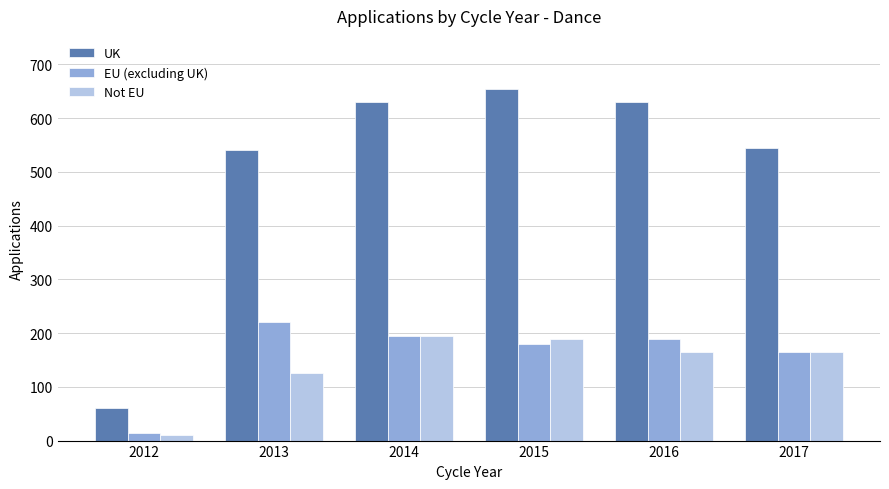

Between 2013 and 2017, which series saw the biggest shift?

EU (excluding UK)